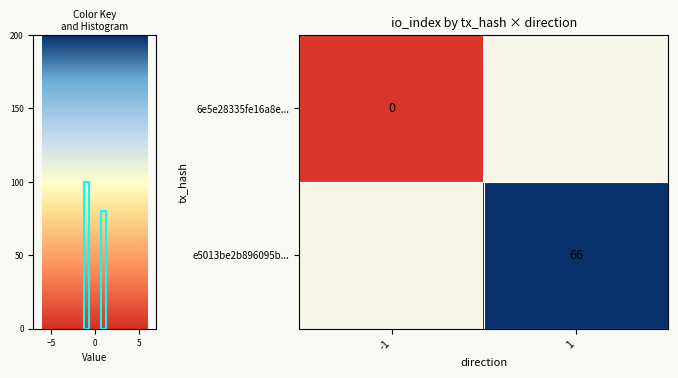

The value of e5013be2b896095b... at 1 is 66. True or false?

True